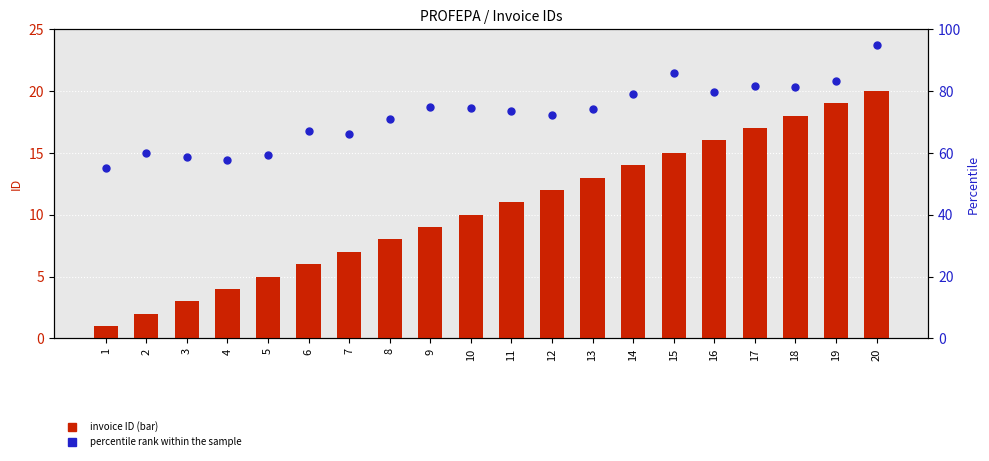

What is the total value across all series at 14?

92.9